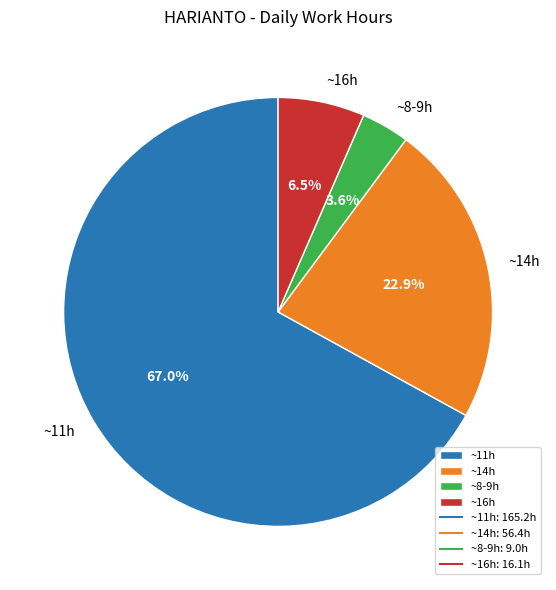

What portion of the pie excludes ~11h?

33.0%